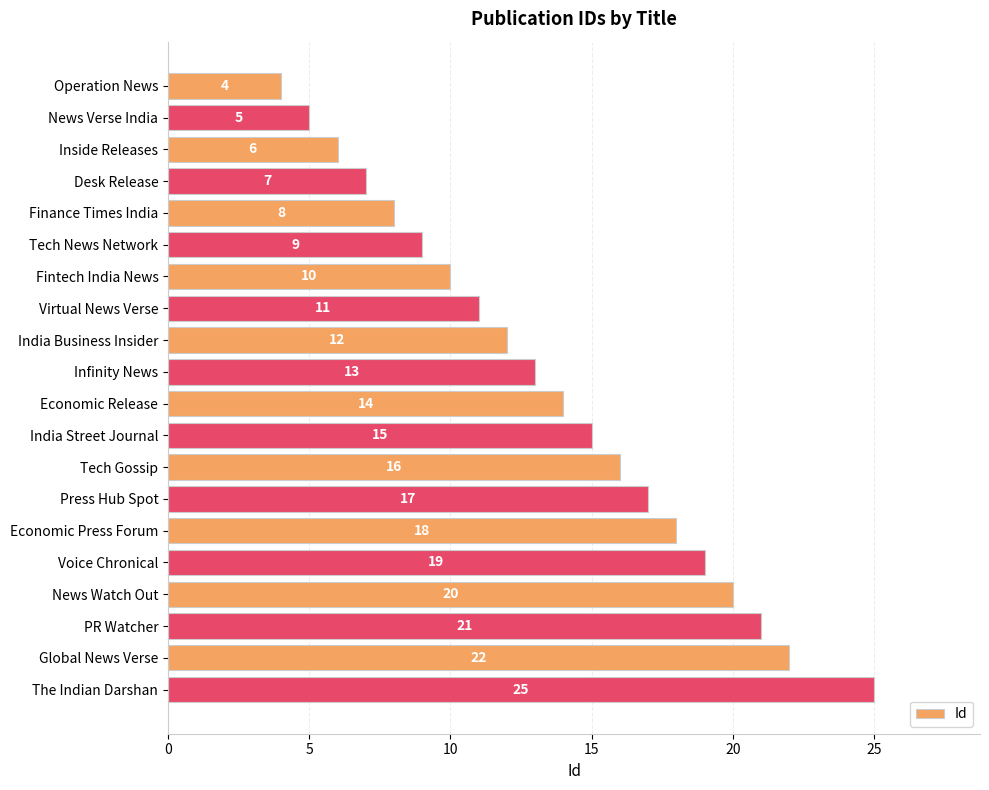

Is it true that the value at Finance Times India is 8?

True